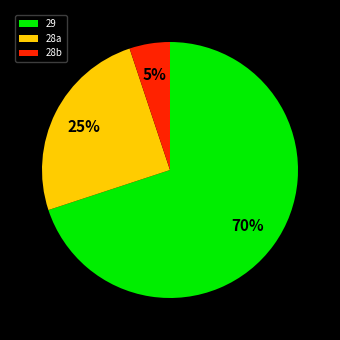

How many slices are in this pie chart?

3